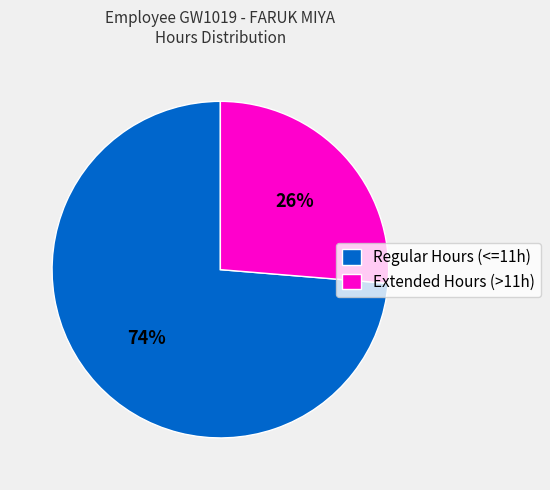

To the nearest percent, what is the combined percentage of Extended Hours (>11h) and Regular Hours (<=11h)?

100%